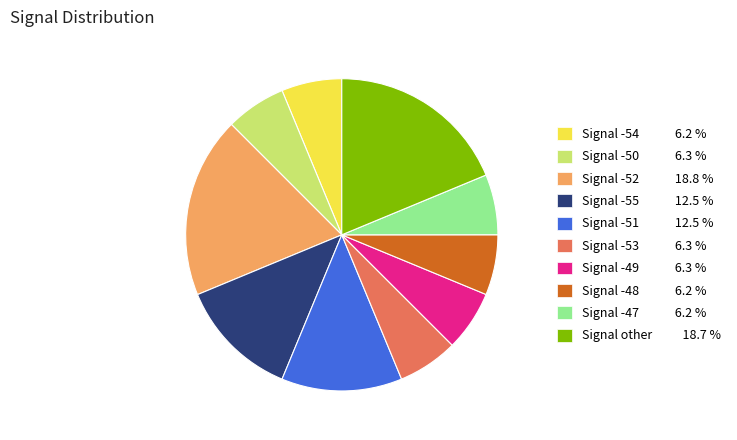

How many slices are in this pie chart?

10